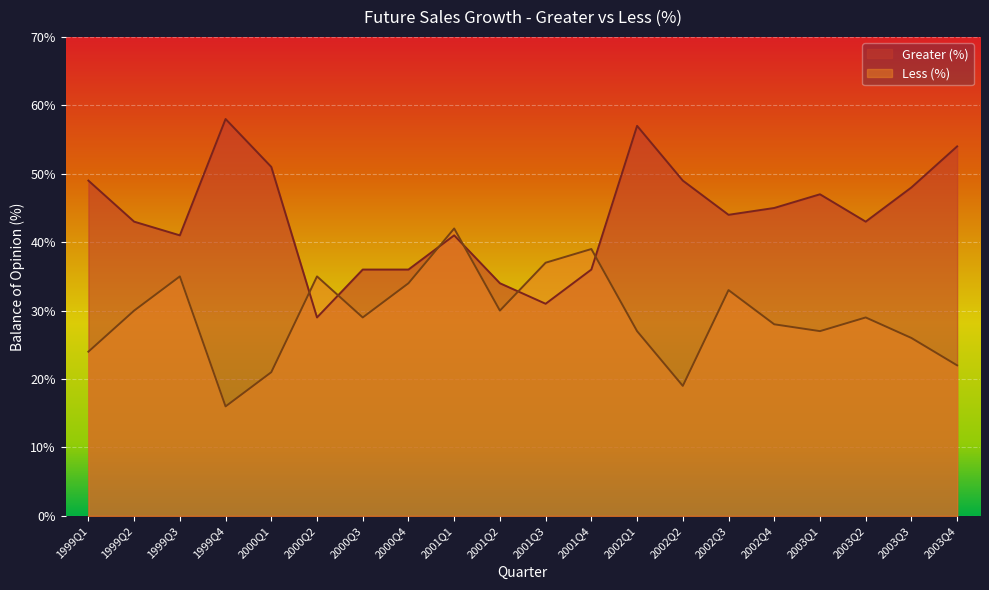

What are all the series names shown in the legend?

Greater (%), Less (%)